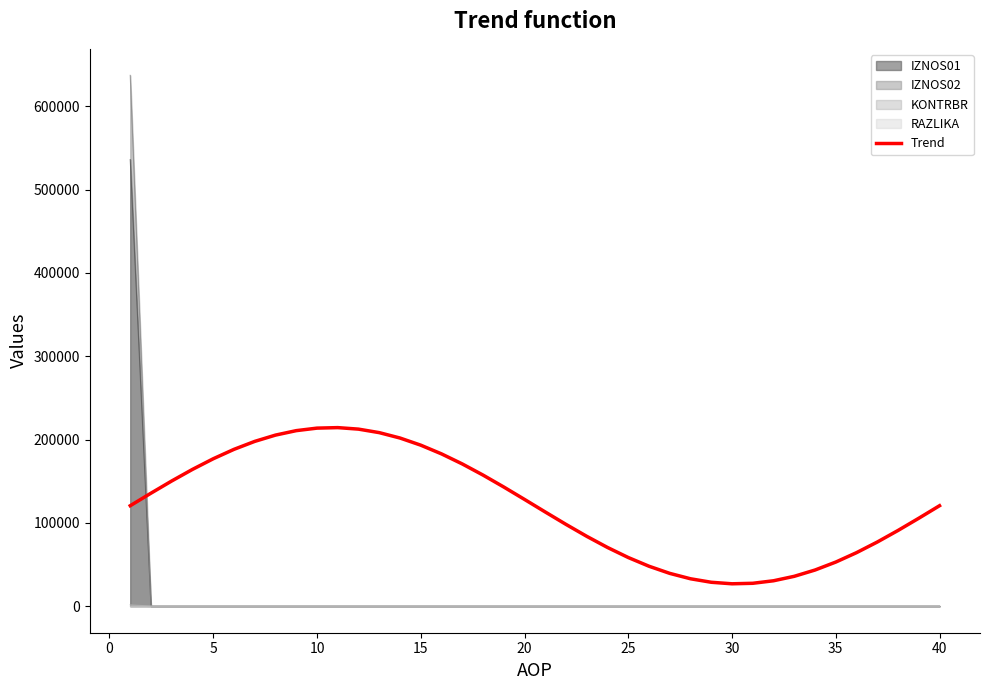

Which series has the largest range (max minus min)?

IZNOS02